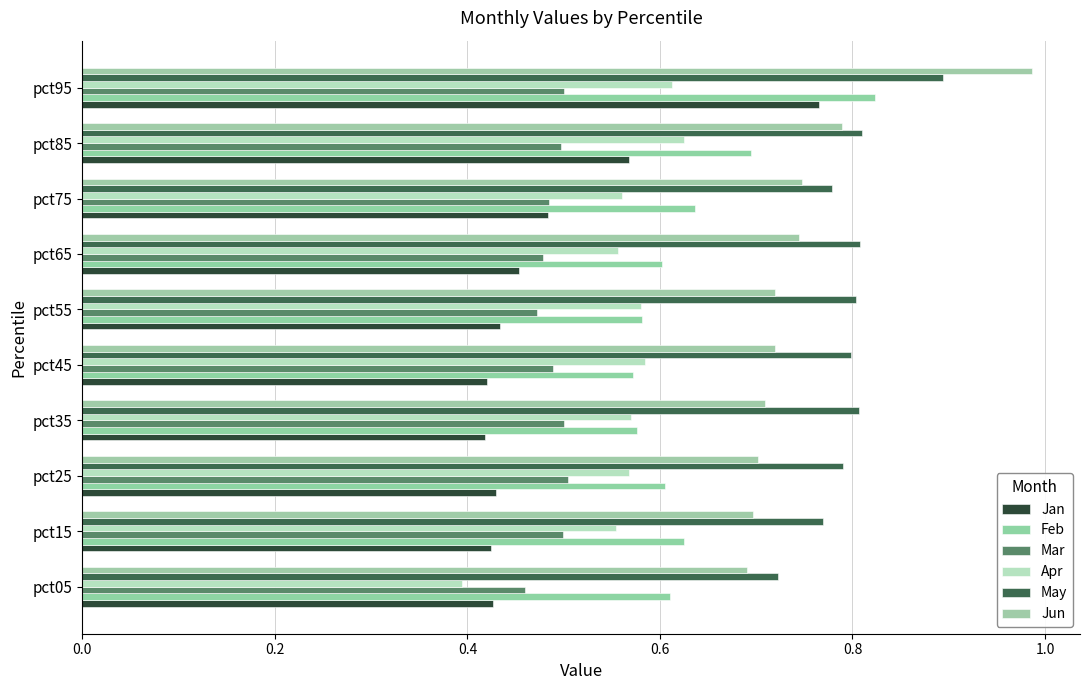

Count the number of categories in the chart.

10